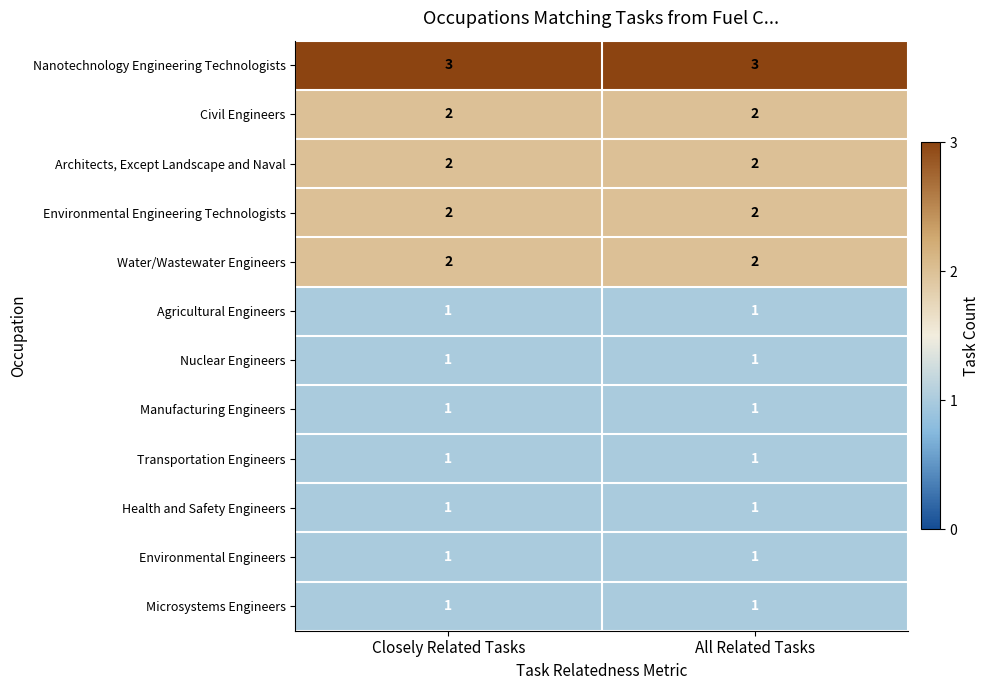

The Environmental Engineers series shows 1 at Closely Related Tasks. True or false?

True